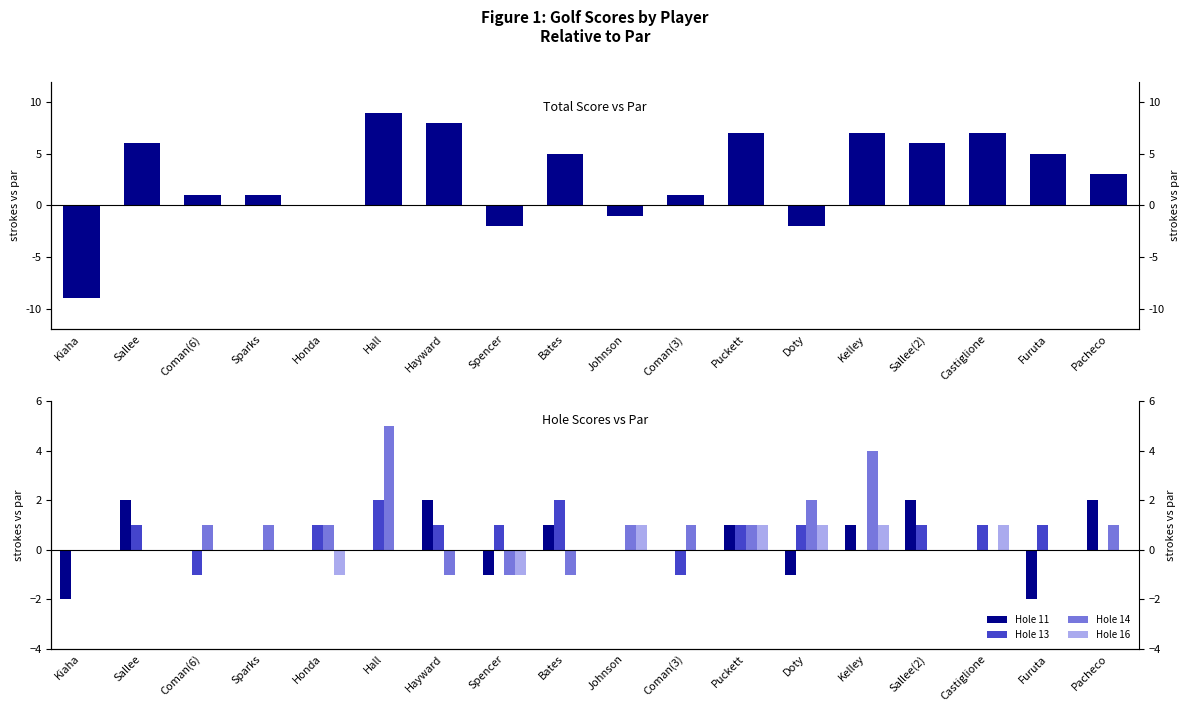

What is the smallest value displayed?

-9